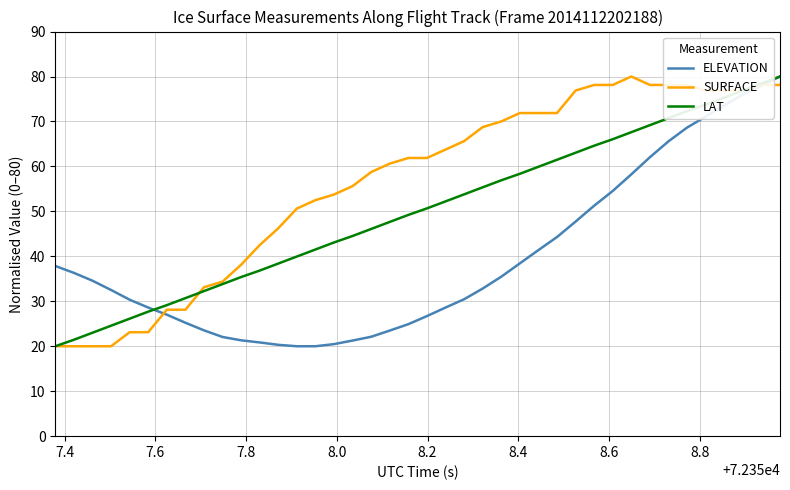

What is the average value of the SURFACE series?

56.3